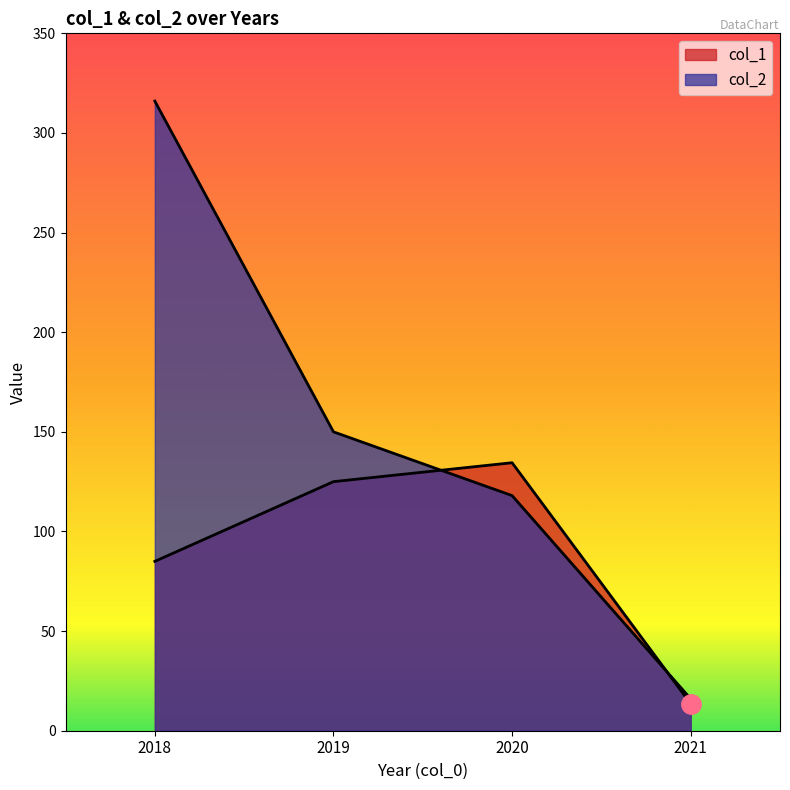

At which label is col_2 closest to 166?

2019